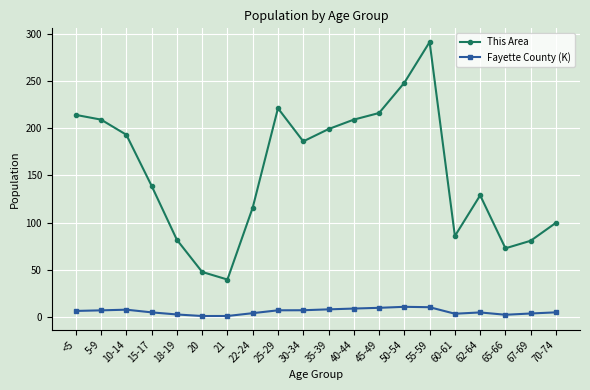

At 45-49, list the series in order from smallest to largest.

Fayette County (K), This Area